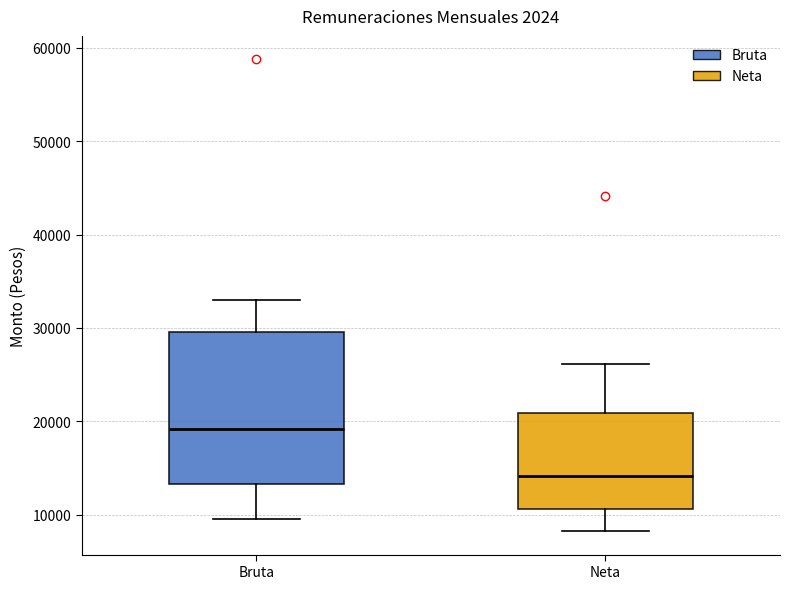

Where does the upper whisker of the box for Neta end on the y-axis? The values are not printed on the chart, so give them approximately, as read against the axis.

26000